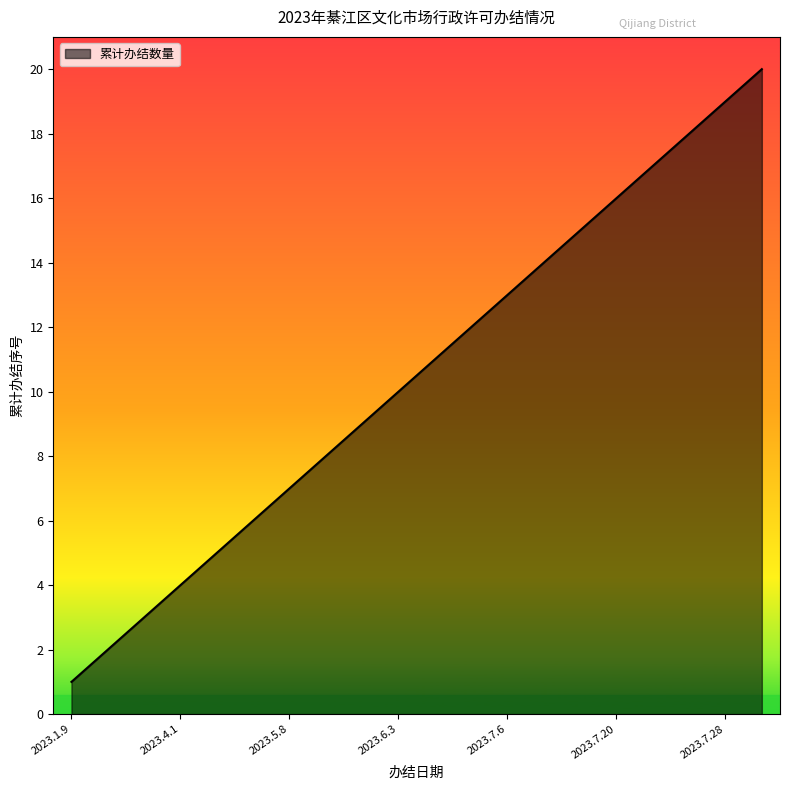

What is the greatest value displayed?

20